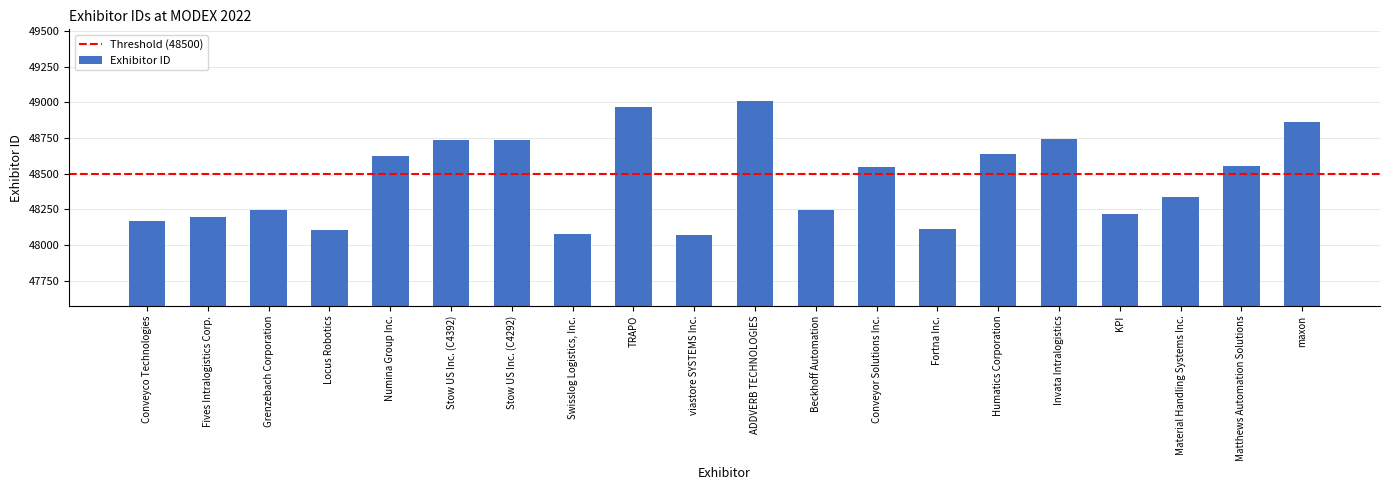

What position from the left is Stow US Inc. (C4392)?

6